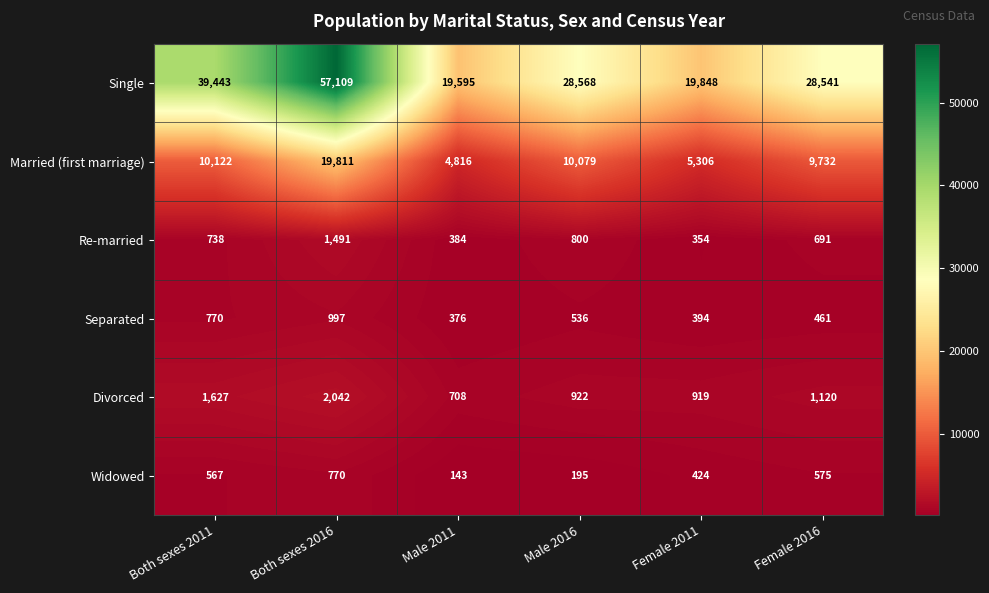

What is the sum of the Divorced values at Female 2011 and Female 2016?

2039